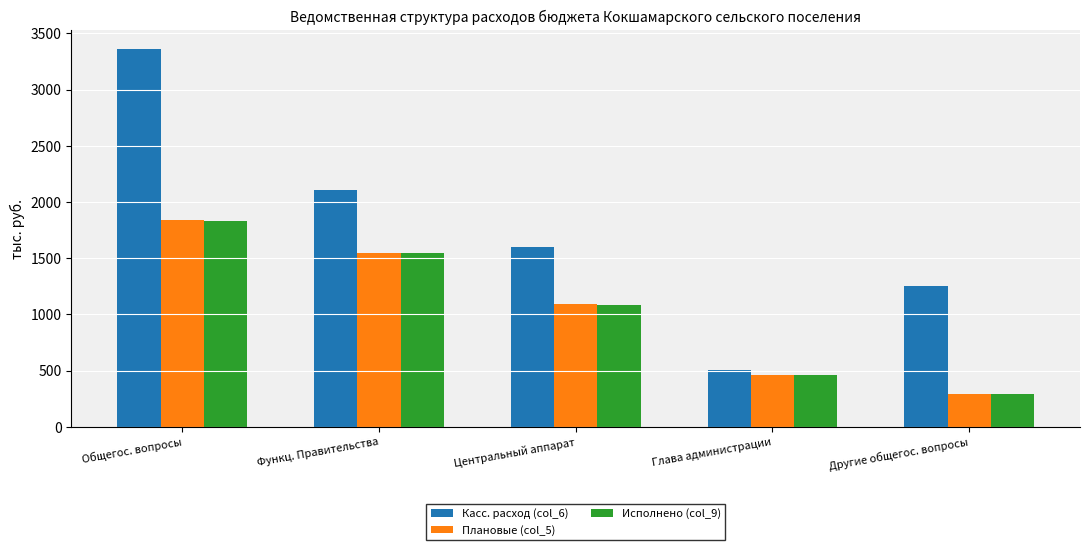

At which category is the sum across all series the highest?

Общегос. вопросы